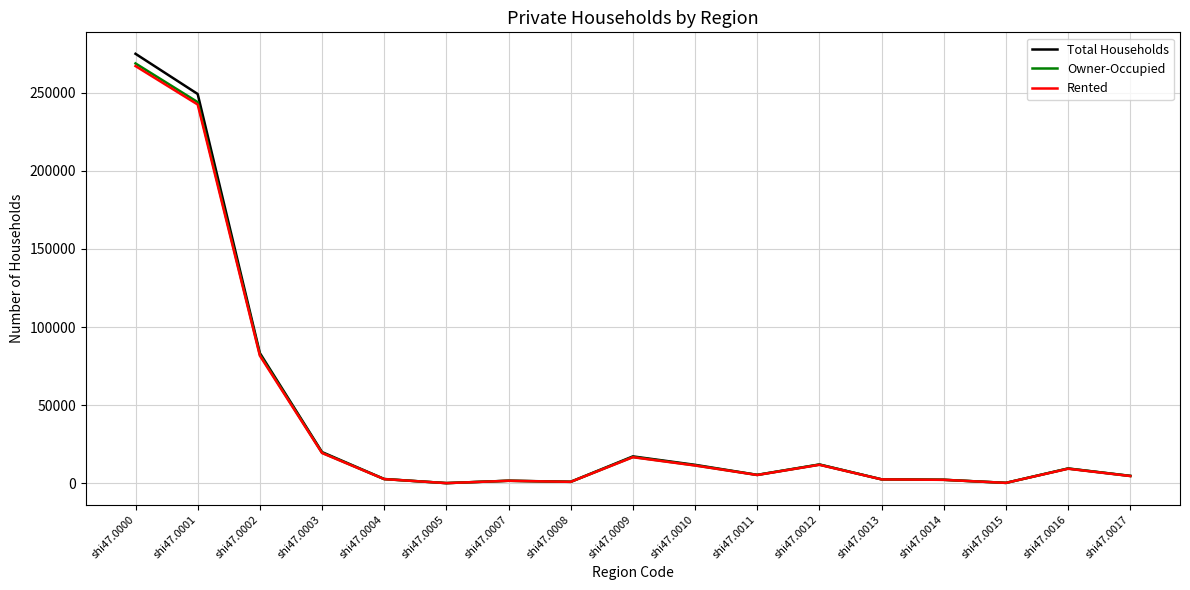

Does the chart have visible grid lines?

Yes